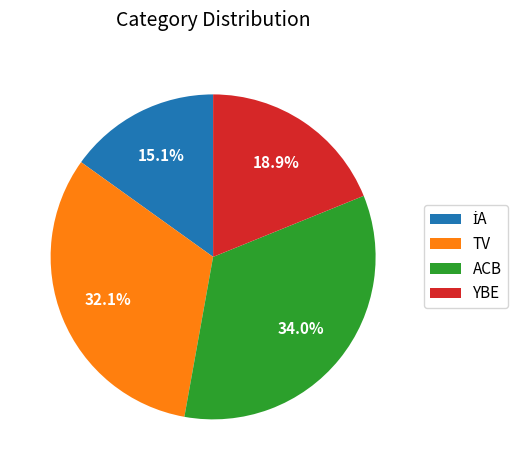

What is the largest slice in the pie chart?

ACB